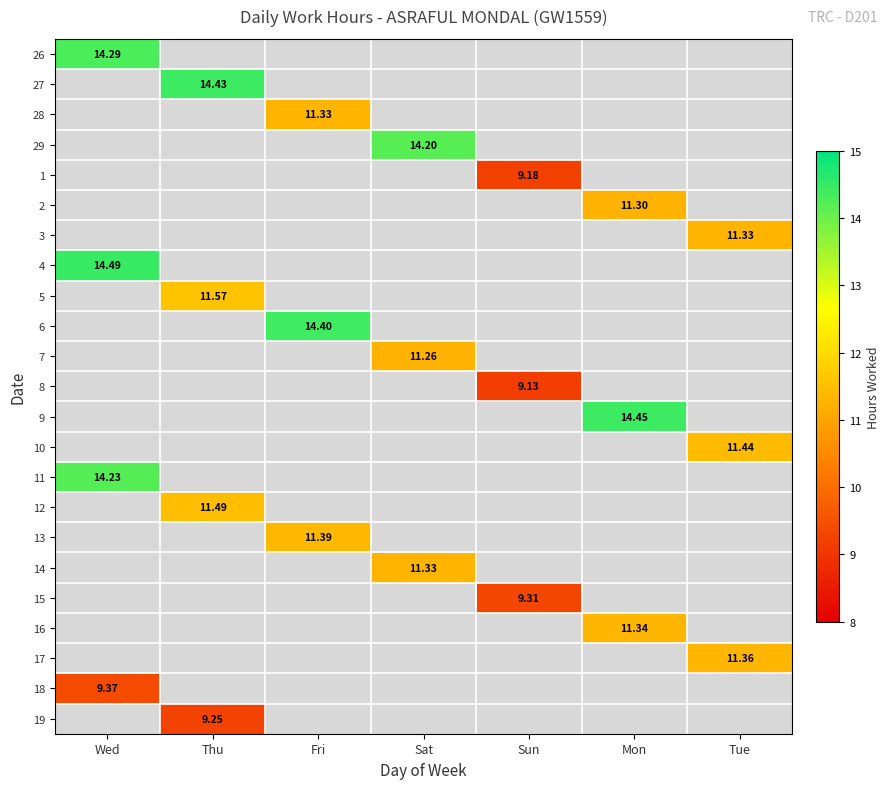

At which label does 26 reach its minimum?

Wed